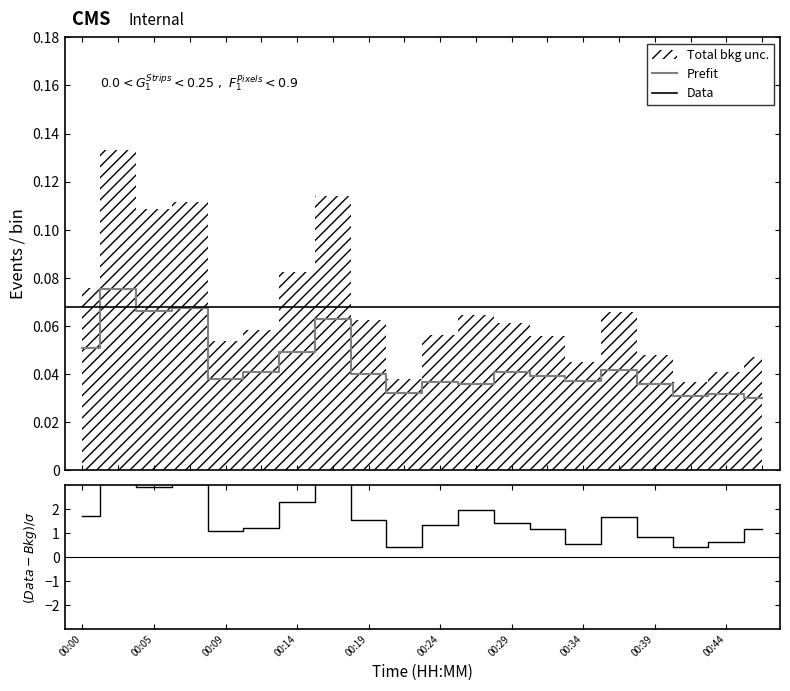

At which category does the chart reach its peak across all series?

00:02